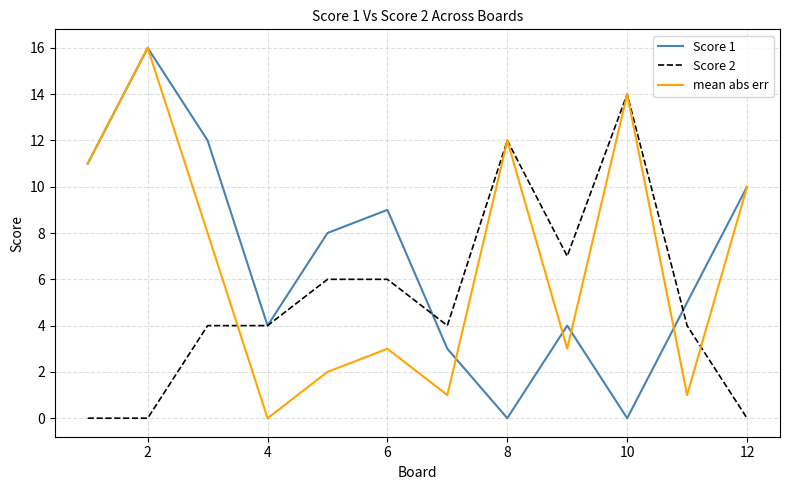

What is the greatest value displayed?

16